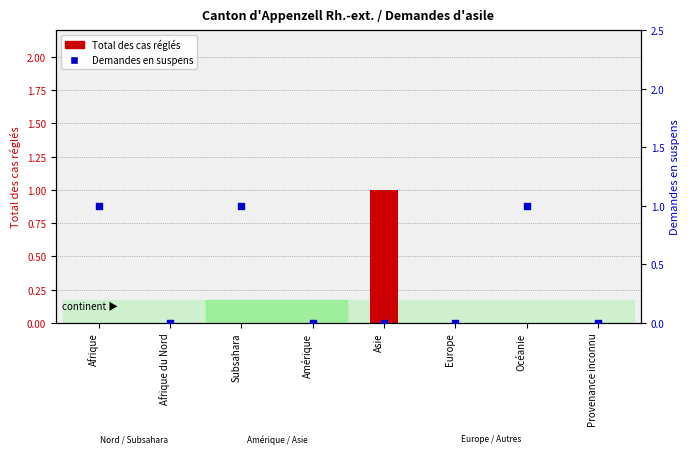

At which category is the sum across all series the highest?

Afrique